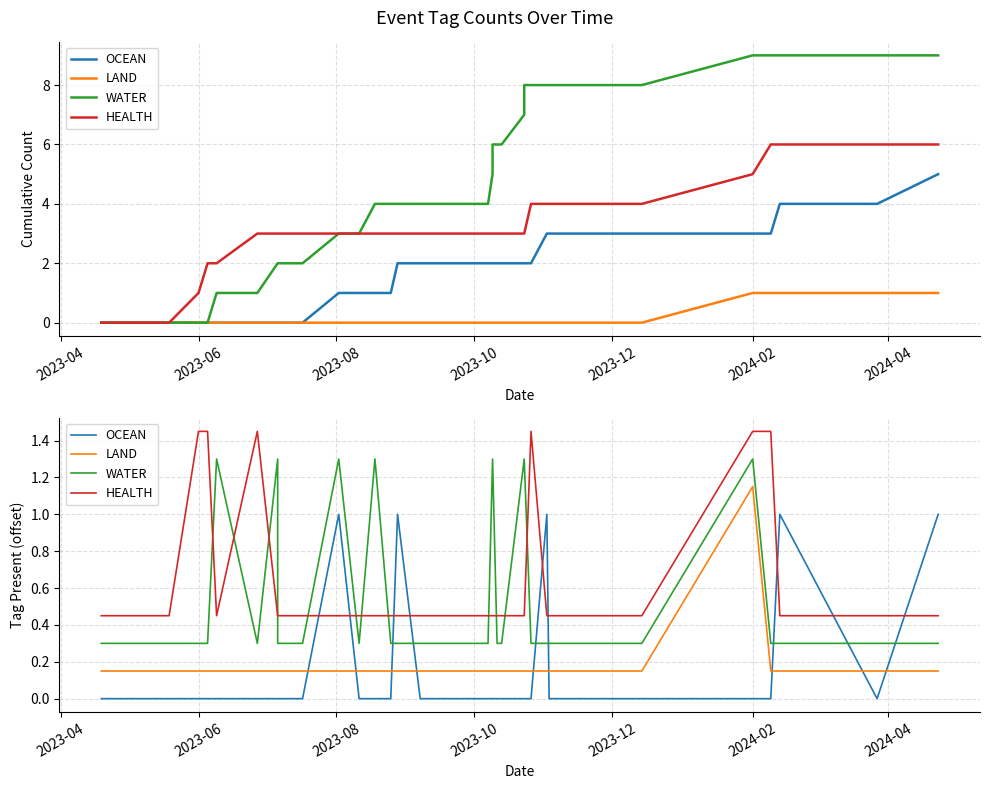

True or false: HEALTH and LAND intersect in this chart.

False